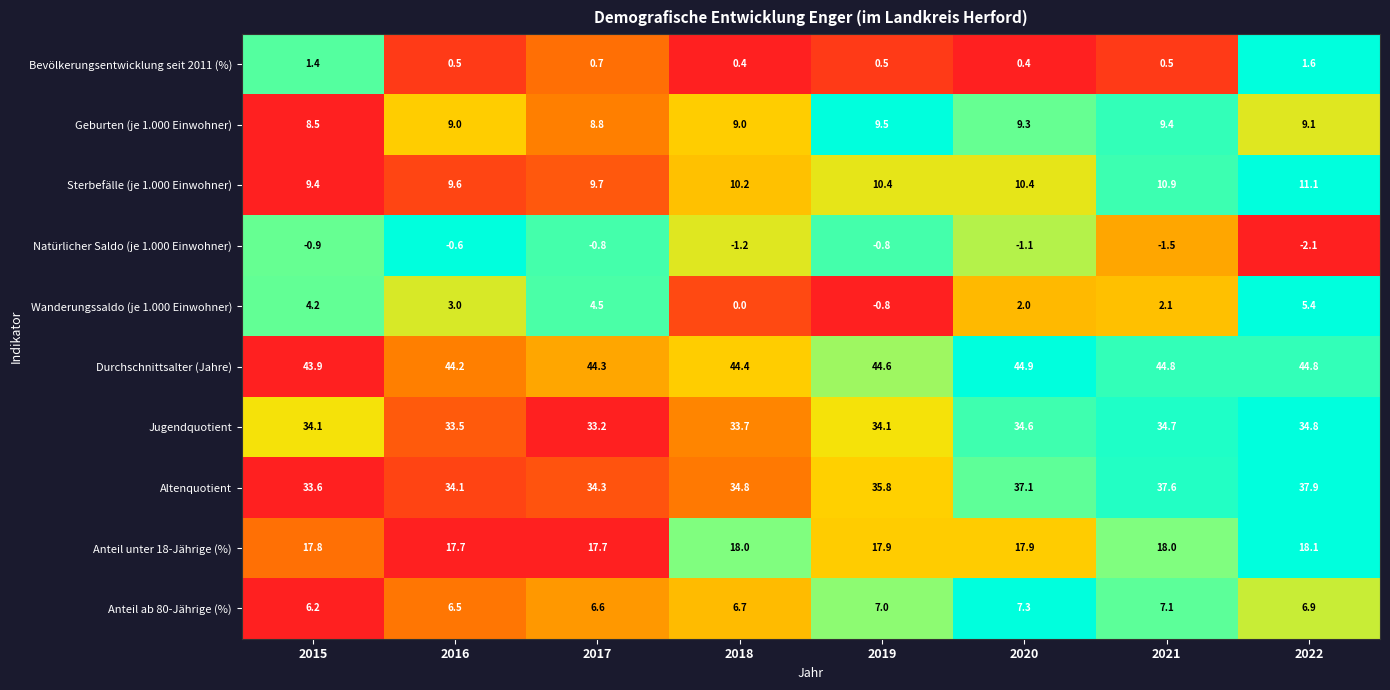

The value of Sterbefälle (je 1.000 Einwohner) at 2018 is 10.2. True or false?

True